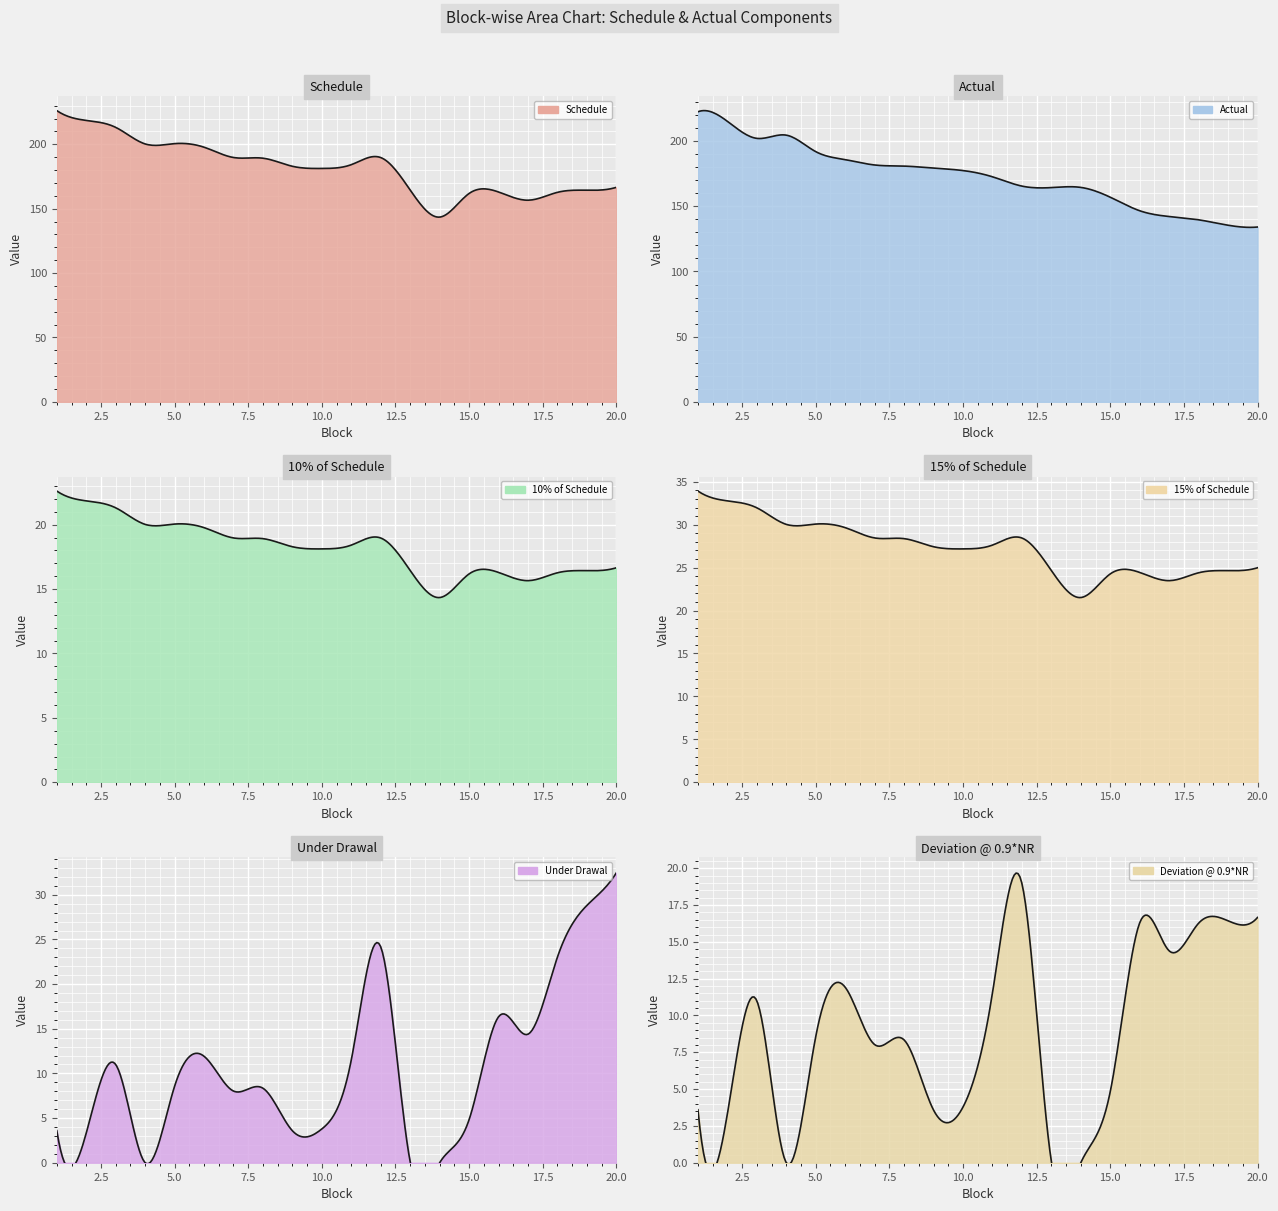

True or false: Actual has a value of 180.9 at 8.

True